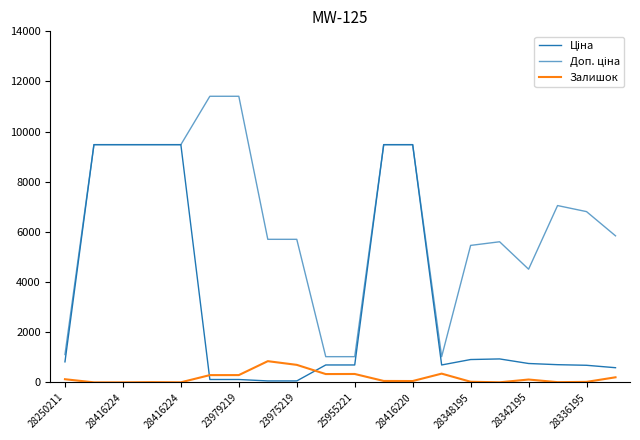

What is the average value of the Залишок series?

187.3